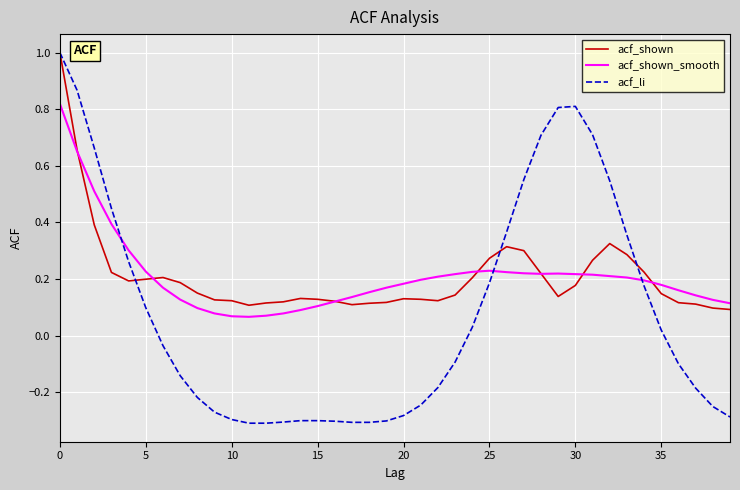

Which series has the largest range (max minus min)?

acf_li